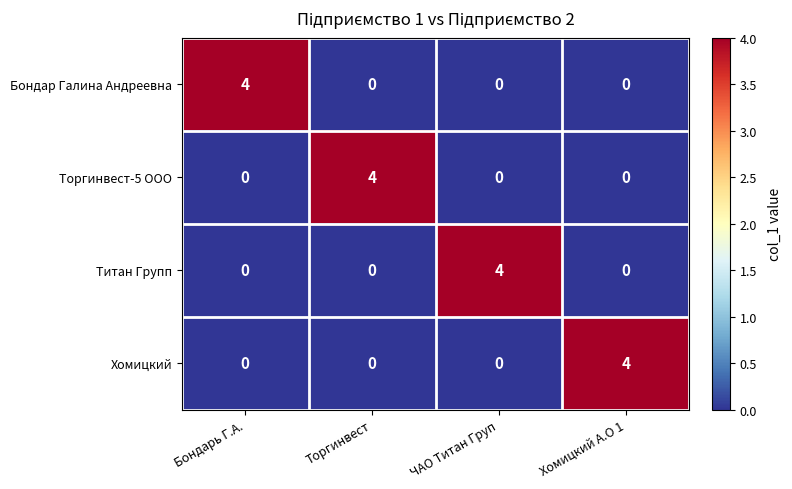

How many data points in Хомицкий are above 0?

1